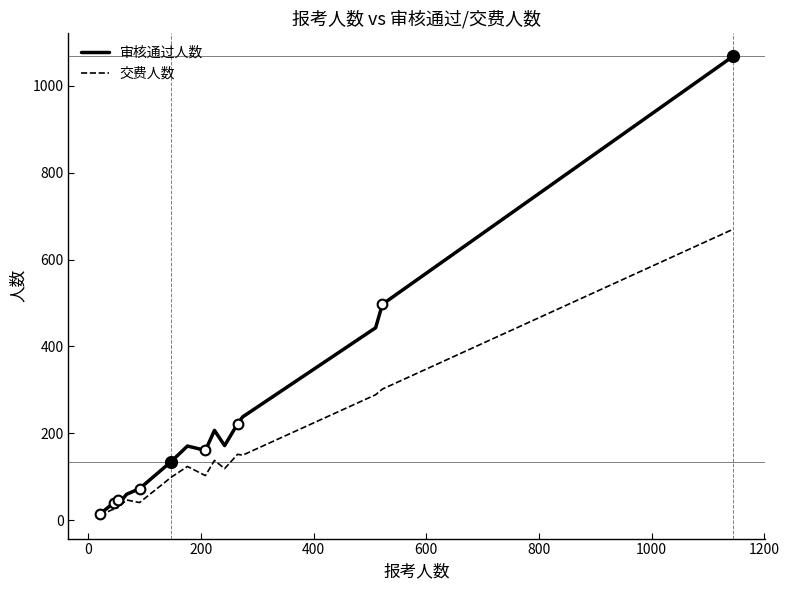

Which series has the widest spread of values?

审核通过人数